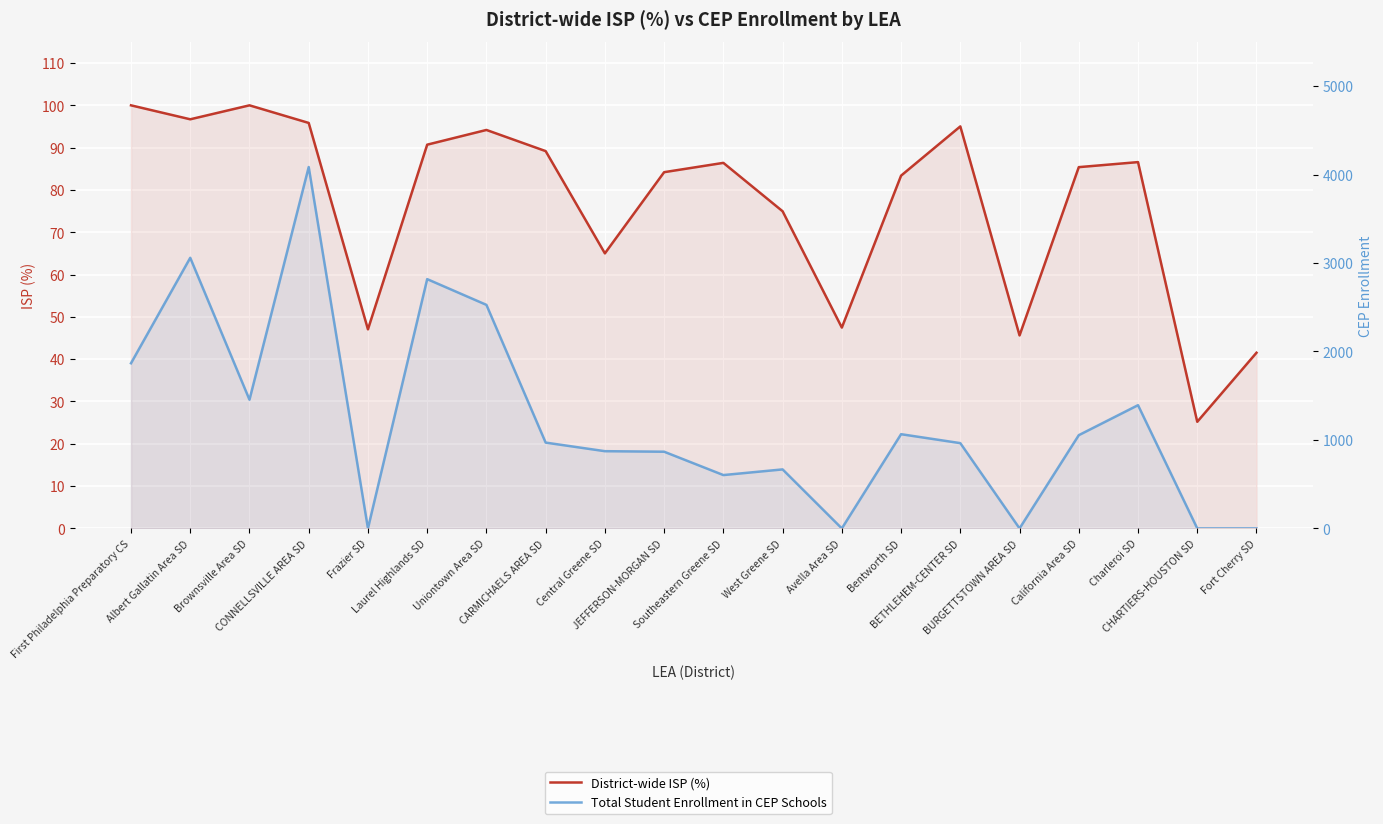

Where is the first local maximum for Total Student Enrollment in CEP Schools?

Albert Gallatin Area SD